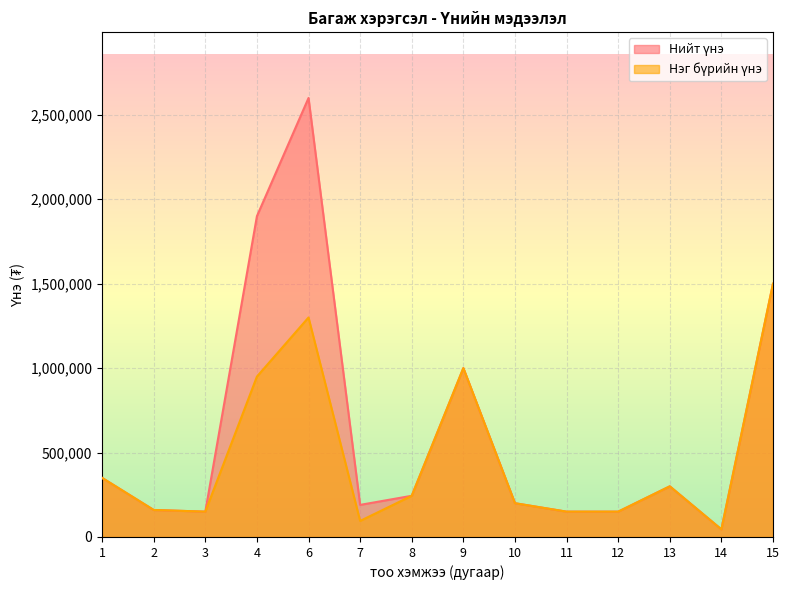

True or false: Нэг бүрийн үнэ and Нийт үнэ cross at least once.

False